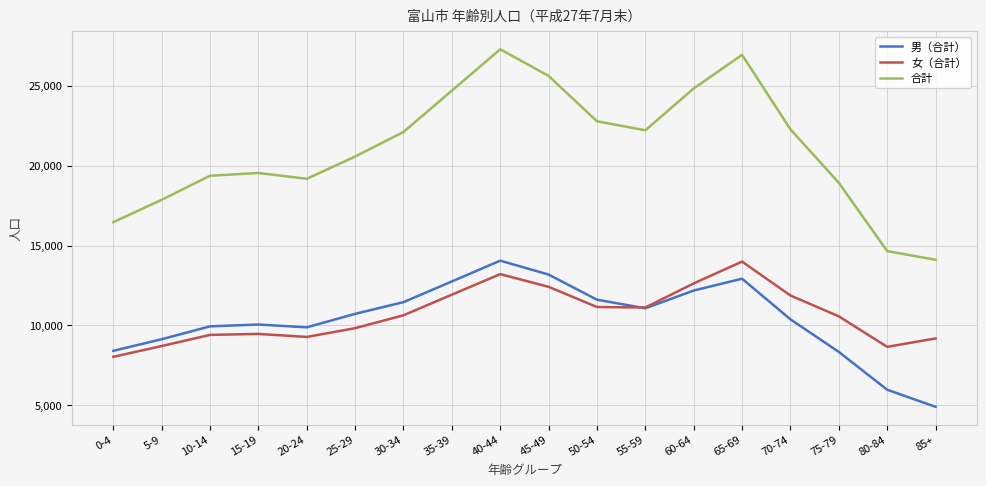

What position from the right is 40-44?

10